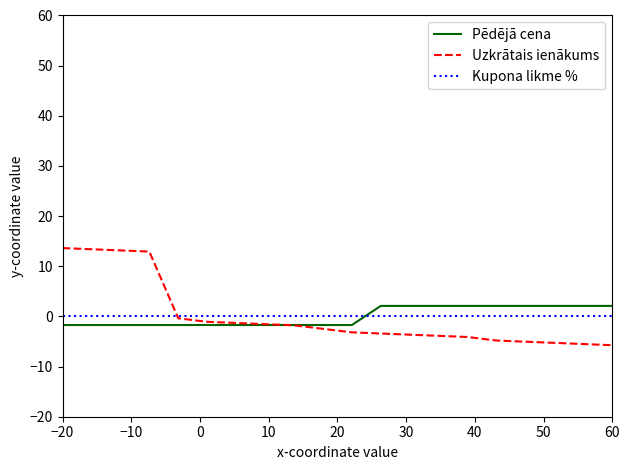

At how many categories does at least one series exceed 6?

4